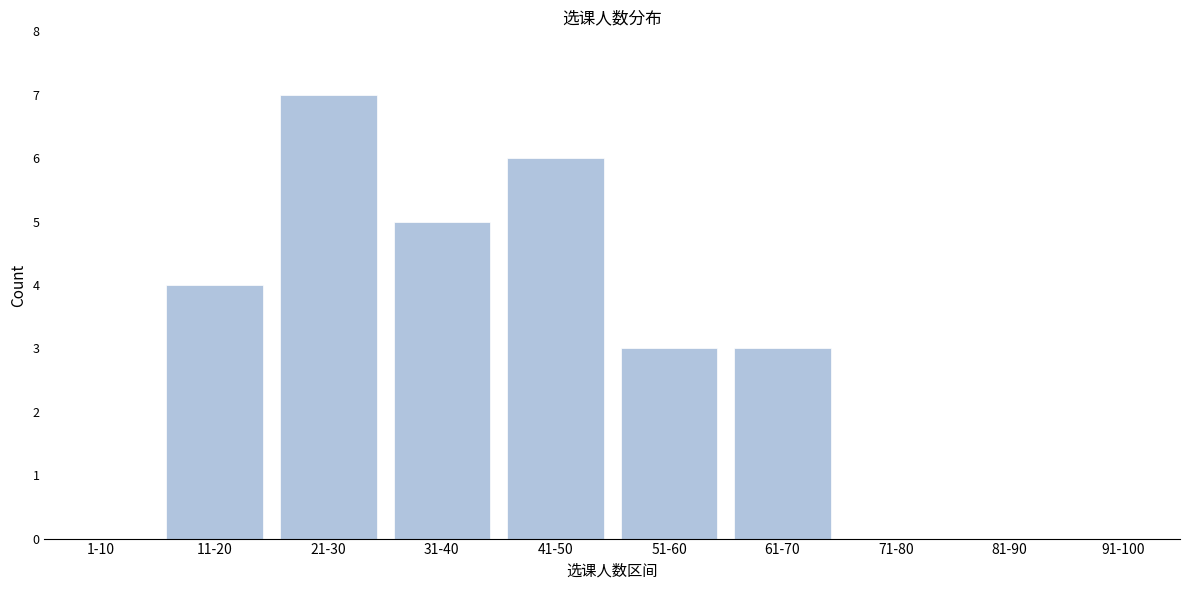

Reading right to left, list all the values displayed in this chart.

91-100=0	81-90=0	71-80=0	61-70=3	51-60=3	41-50=6	31-40=5	21-30=7	11-20=4	1-10=0